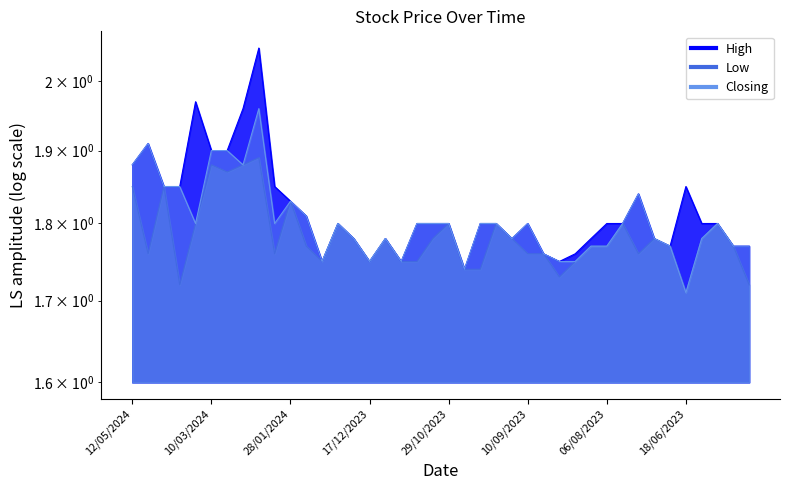

Where is the first local maximum for High?

21/04/2024